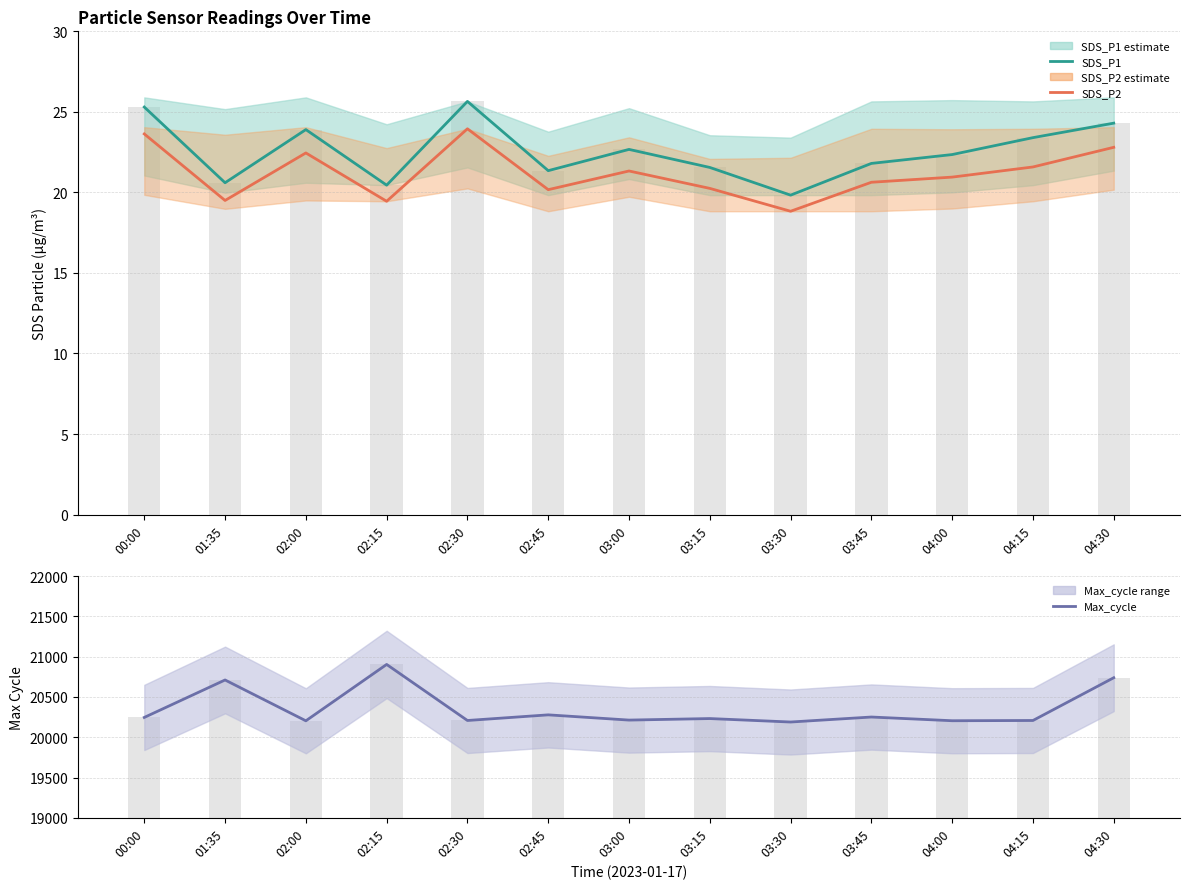

Reading left to right, extract all data points from this chart.

SDS_P1: 00:00=25.3	01:35=20.6	02:00=23.9	02:15=20.4	02:30=25.6	02:45=21.4	03:00=22.7	03:15=21.6	03:30=19.8	03:45=21.8	04:00=22.4	04:15=23.4	04:30=24.3
SDS_P2: 00:00=23.6	01:35=19.5	02:00=22.4	02:15=19.4	02:30=23.9	02:45=20.2	03:00=21.3	03:15=20.2	03:30=18.8	03:45=20.6	04:00=20.9	04:15=21.6	04:30=22.8
SDS_P1 raw: 00:00=25.3	01:35=20.6	02:00=23.9	02:15=20.4	02:30=25.6	02:45=21.4	03:00=22.7	03:15=21.6	03:30=19.8	03:45=21.8	04:00=22.4	04:15=23.4	04:30=24.3
Max_cycle: 00:00=20246.0	01:35=20711.0	02:00=20204.0	02:15=20904.0	02:30=20208.0	02:45=20278.0	03:00=20213.0	03:15=20232.0	03:30=20189.0	03:45=20251.0	04:00=20205.0	04:15=20208.0	04:30=20739.0
Max_cycle raw: 00:00=20246.0	01:35=20711.0	02:00=20204.0	02:15=20904.0	02:30=20208.0	02:45=20278.0	03:00=20213.0	03:15=20232.0	03:30=20189.0	03:45=20251.0	04:00=20205.0	04:15=20208.0	04:30=20739.0